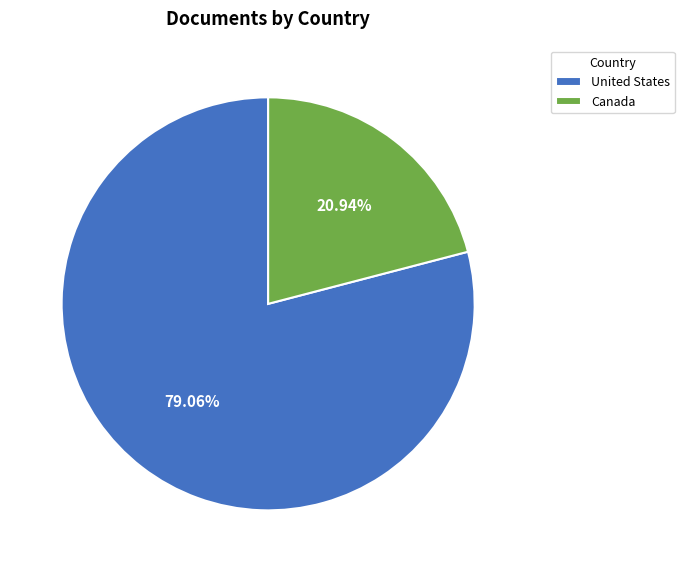

What percentage is the United States slice, to the nearest percent?

79%